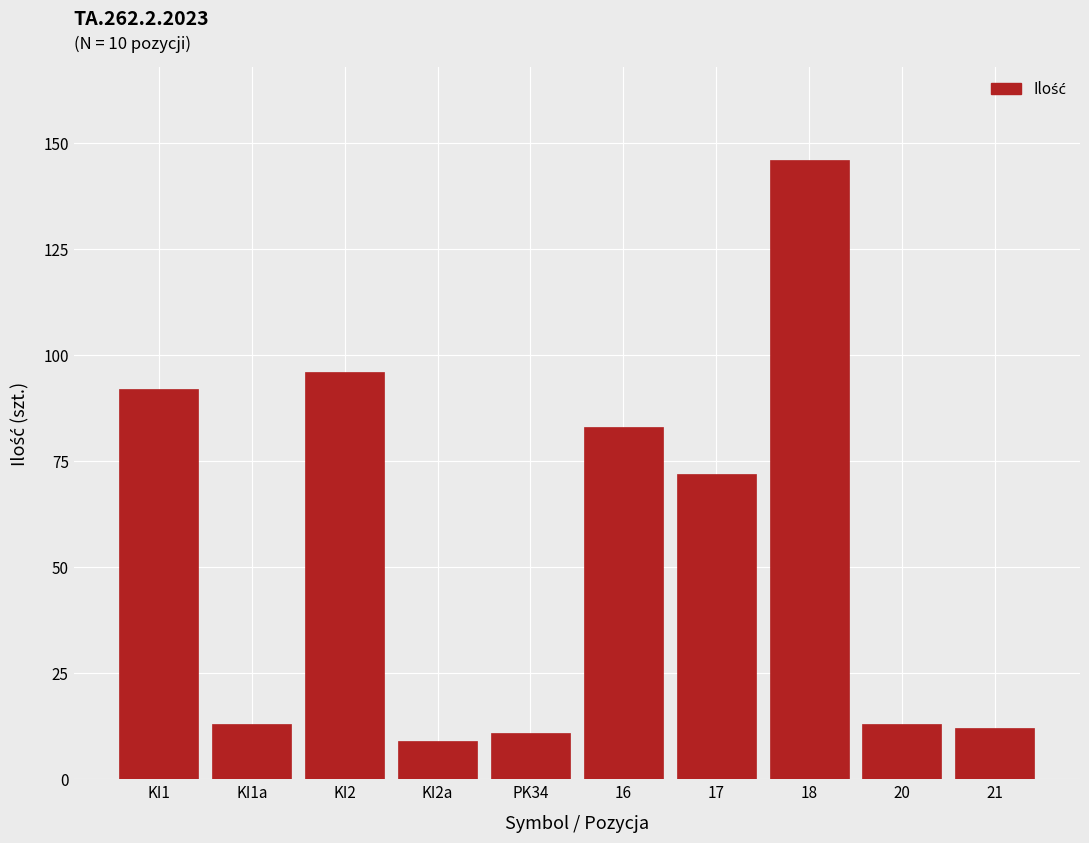

Reading right to left, what are all the values shown in this chart?

12	13	146	72	83	11	9	96	13	92